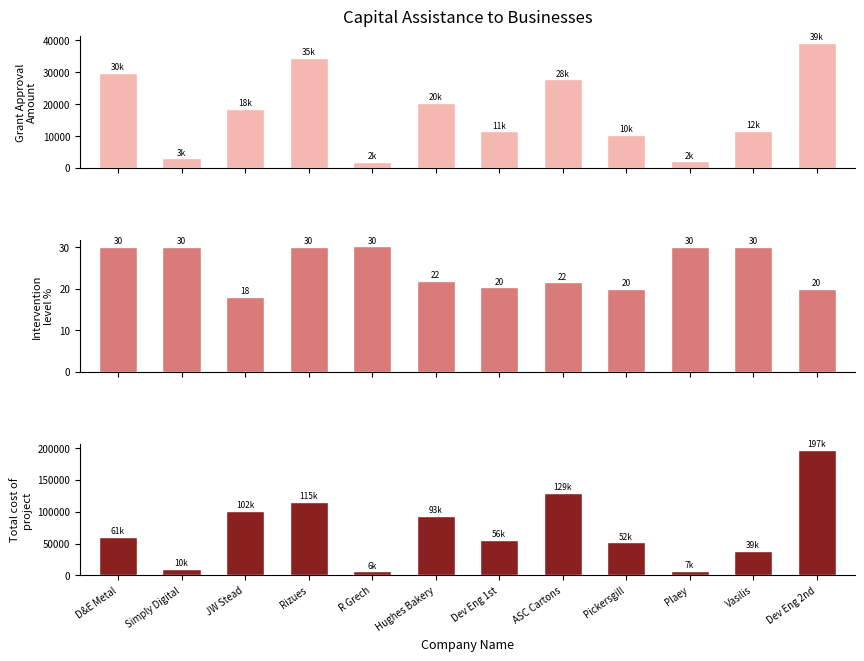

How many bars are there in each group?

3